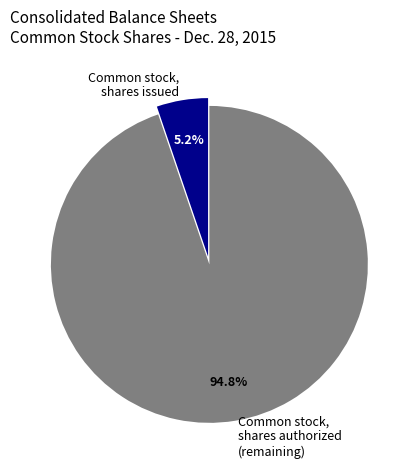

To the nearest percent, what percentage of the pie is Common stock, shares issued?

5%